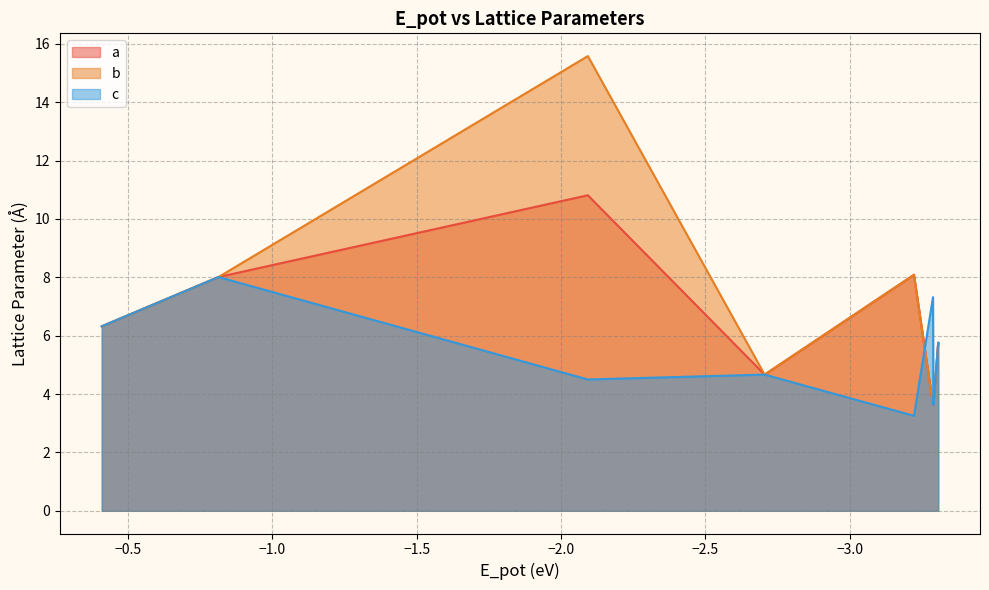

Does the chart display data point markers on the line(s)?

No